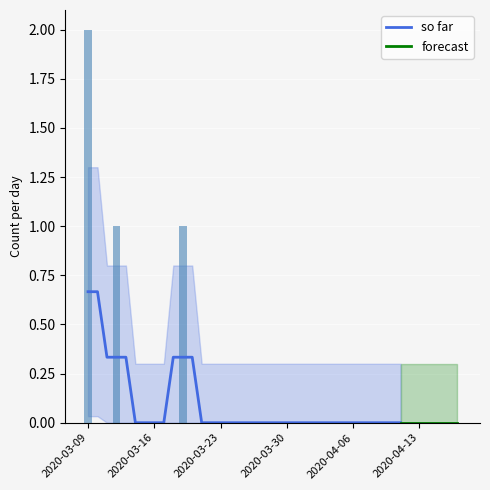

Is it true that the value at 10 is 2?

False